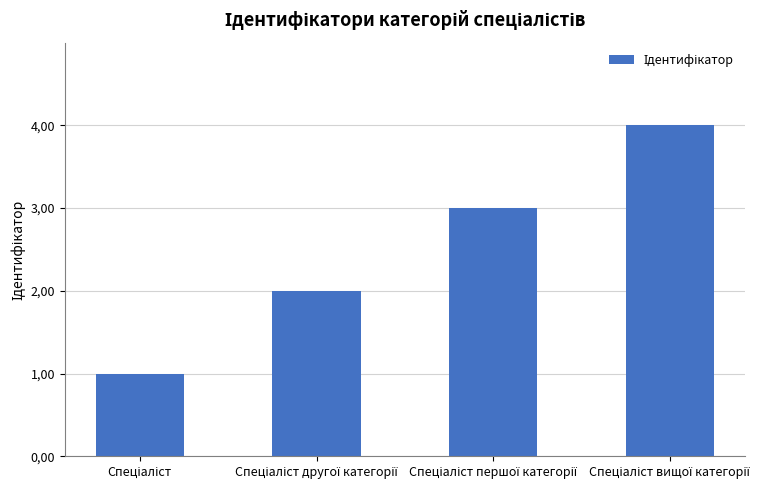

What position from the left is Спеціаліст вищої категорії?

4